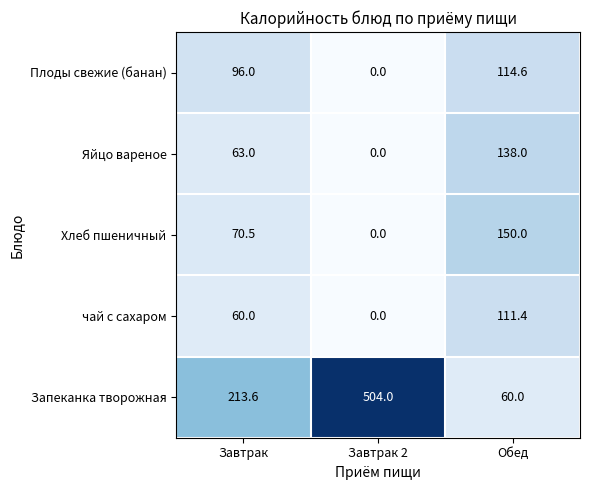

What is the difference between the second highest and minimum values in the Запеканка творожная series?

153.6